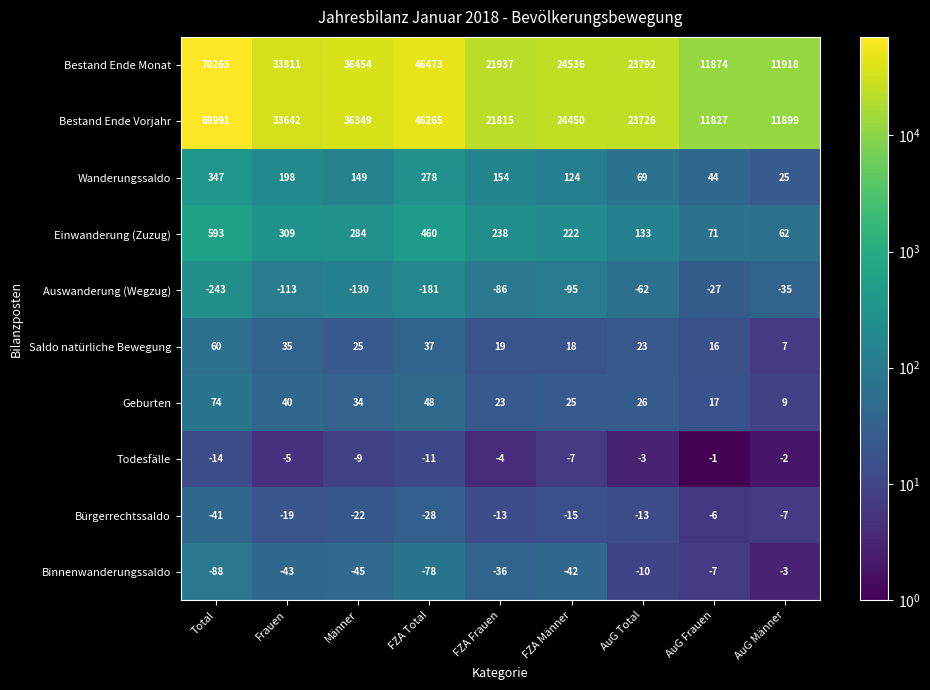

What is the spread (max minus min) of values at FZA Frauen?

22023